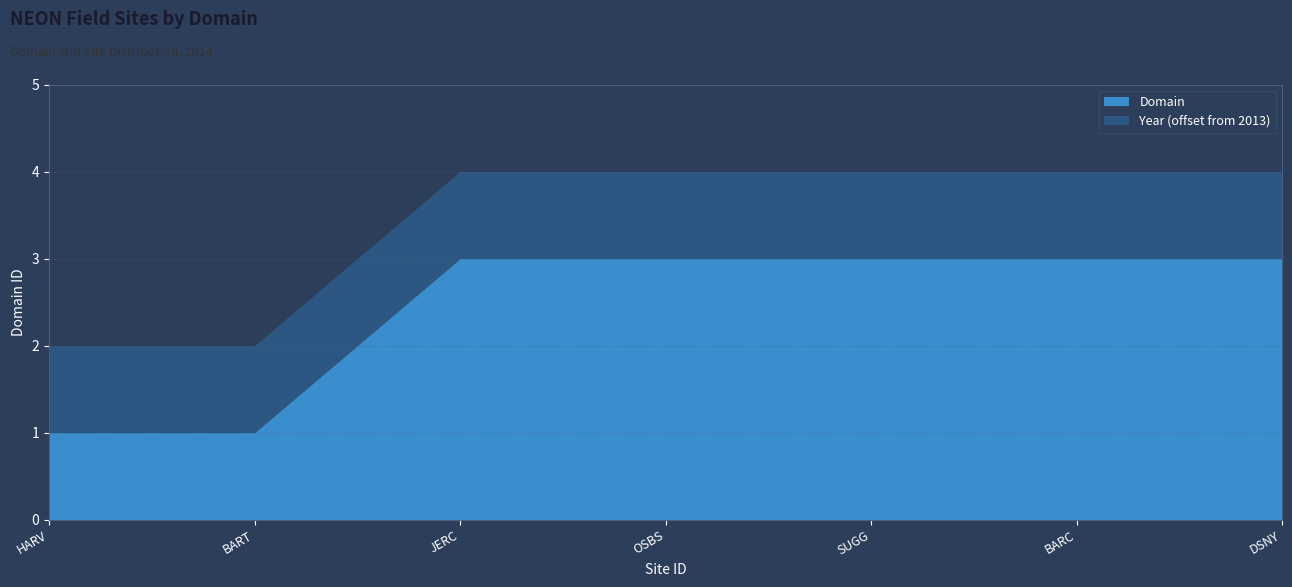

How many series are shown in this chart?

2